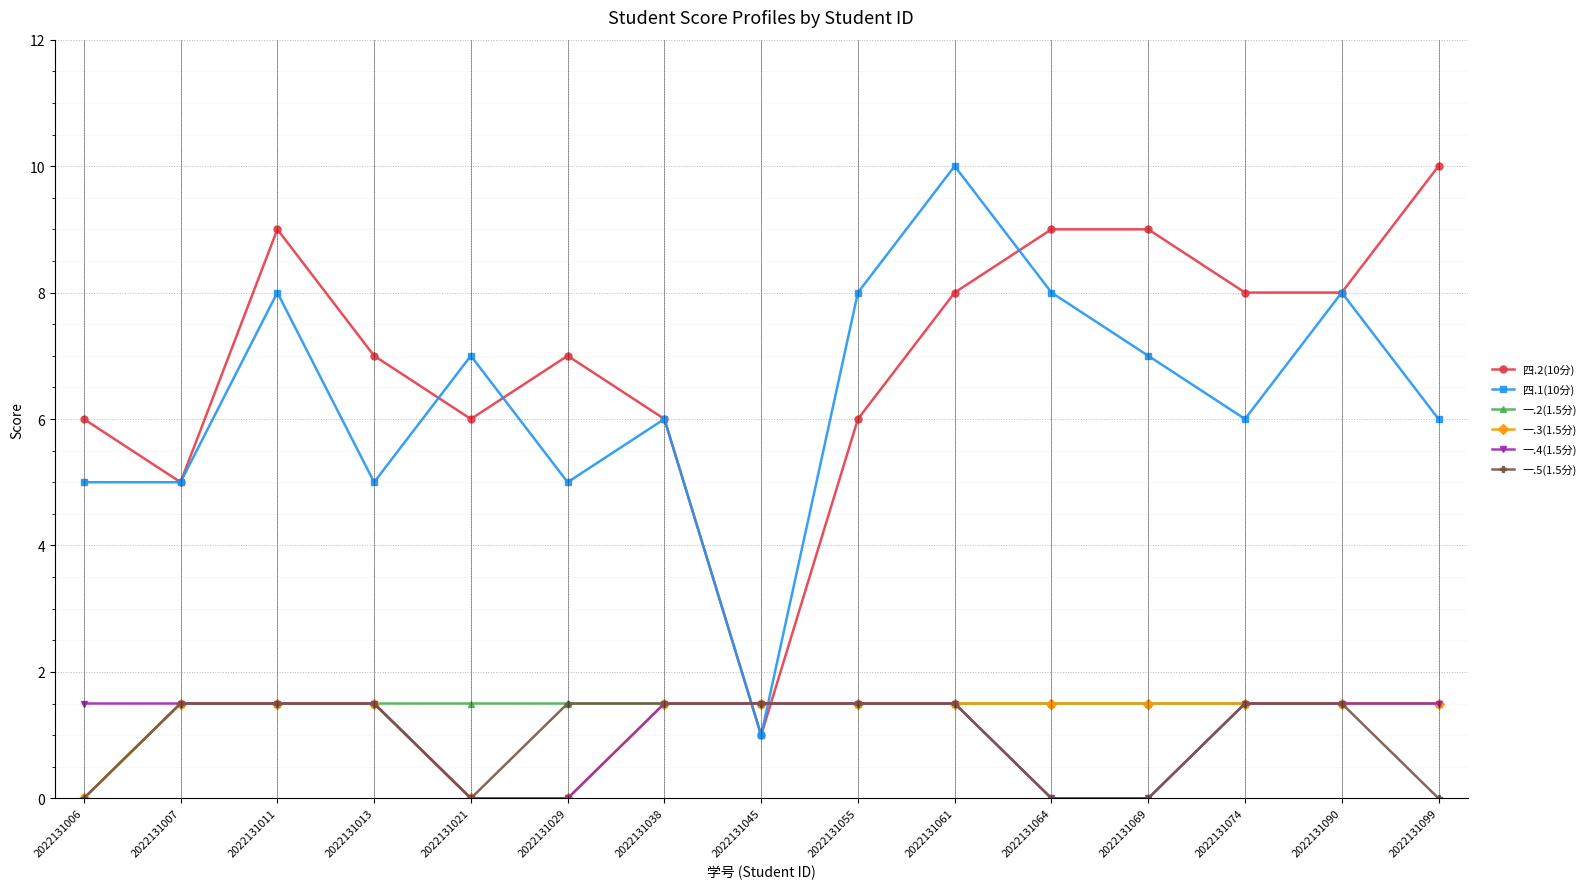

Between 2022131013 and 2022131055, which series saw the biggest shift?

四.1(10分)